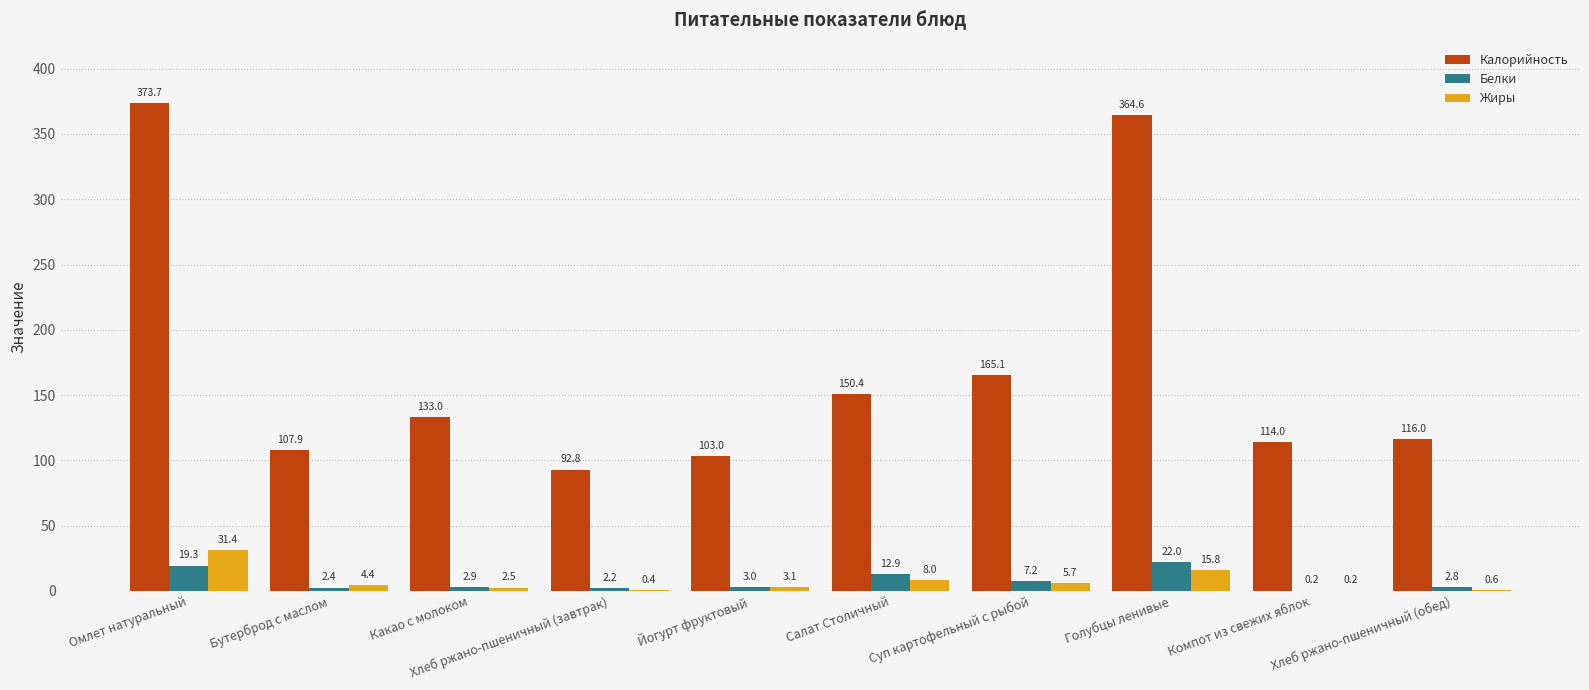

Which series changed the most between Хлеб ржано-пшеничный (завтрак) and Компот из свежих яблок?

Калорийность